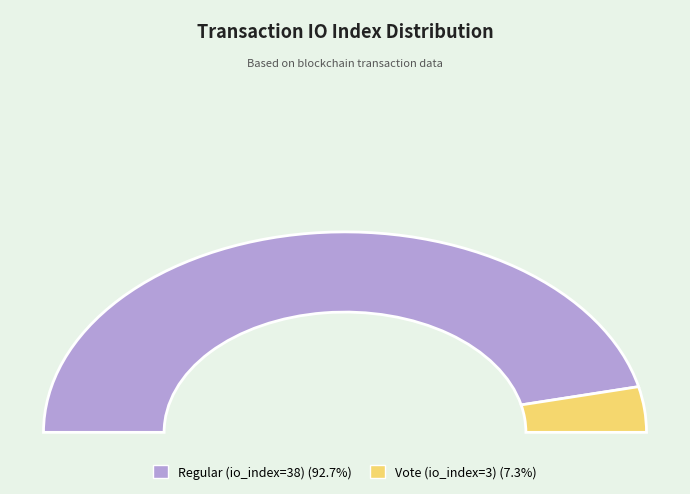

Rank the categories by value from highest to lowest.

Regular (io_index=38), Vote (io_index=3)